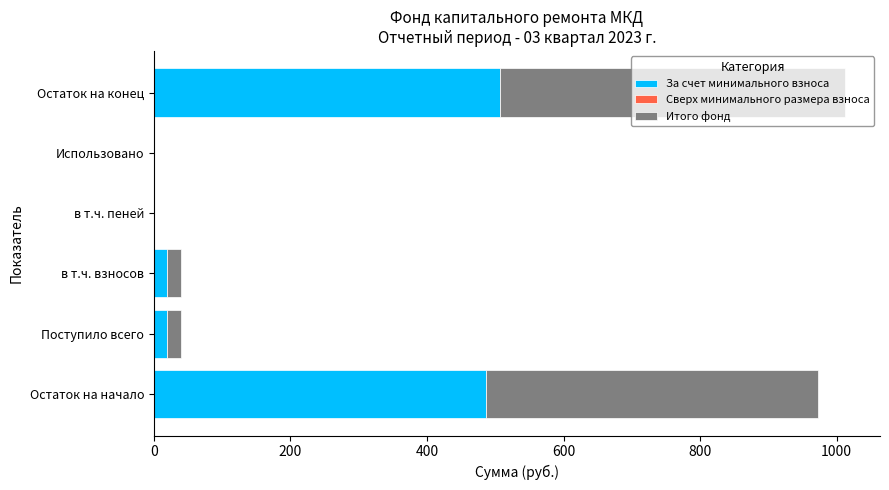

How many categories are shown in the chart?

6